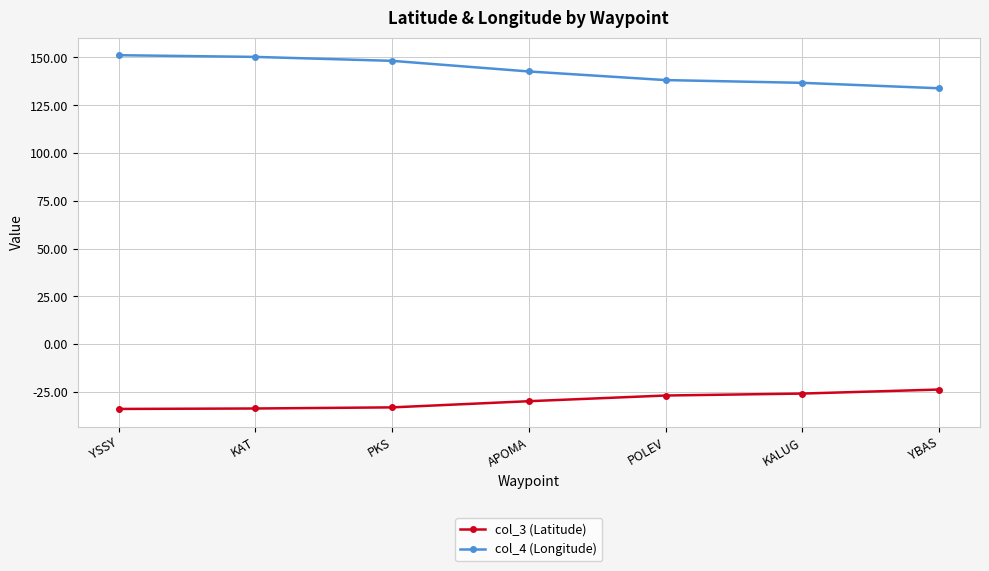

What is the value of the col_3 (Latitude) point at the 1st from the left?

-33.9